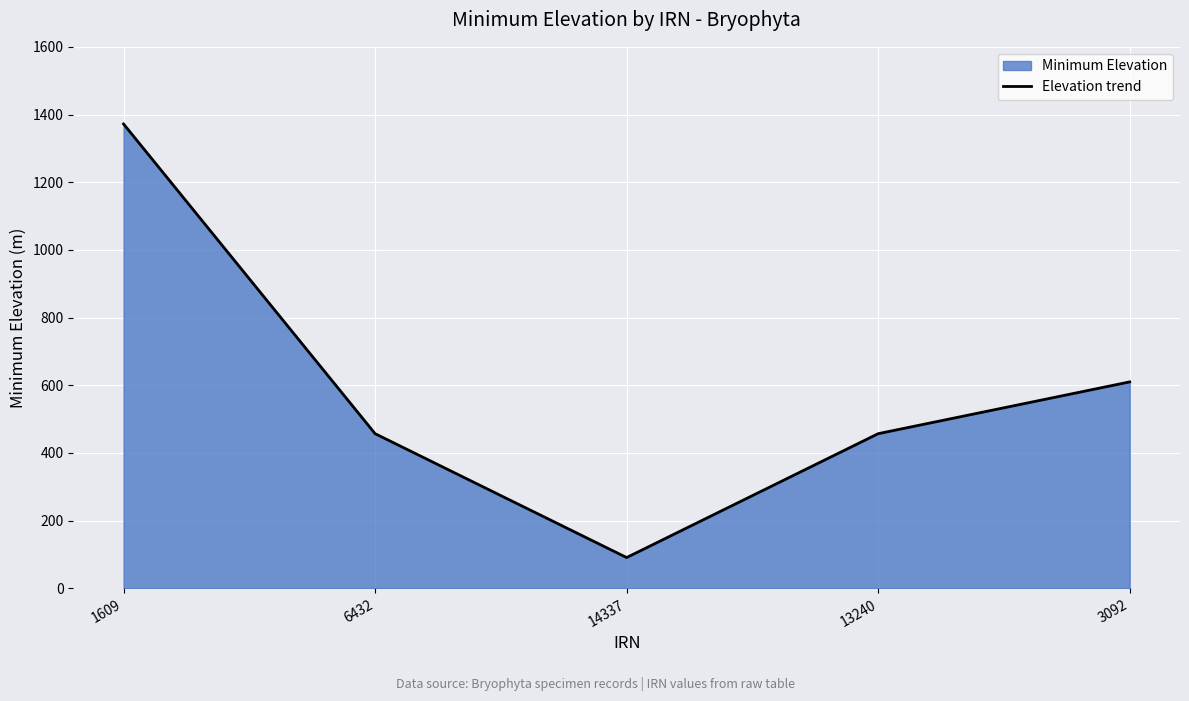

Rank the categories by value from lowest to highest.

14337, 6432, 13240, 3092, 1609